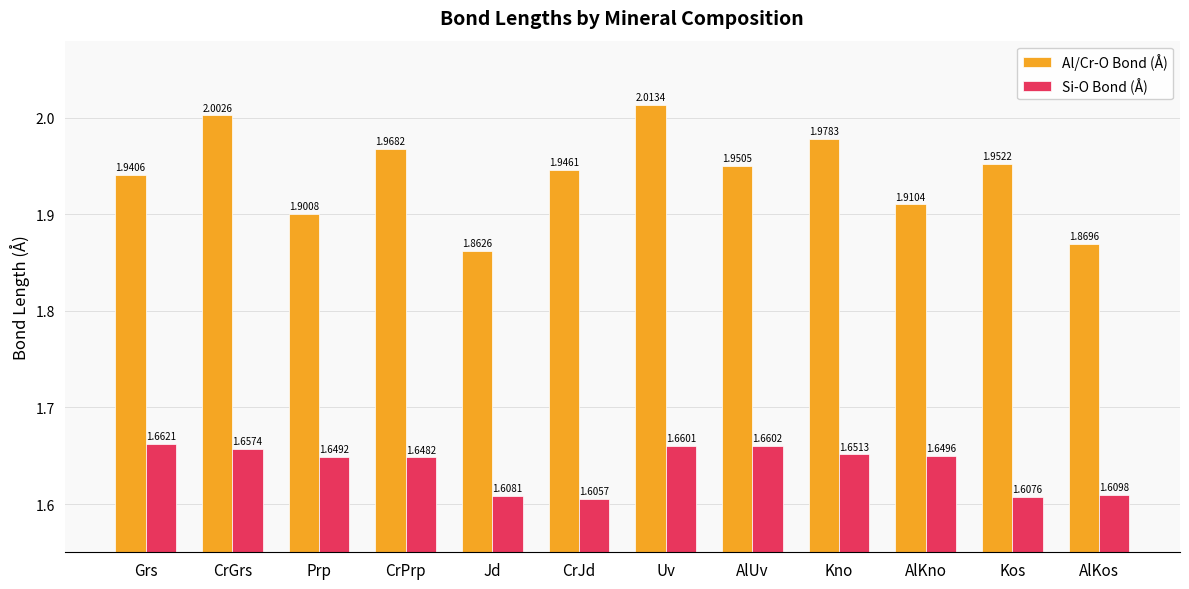

Which category has the highest value across all series?

Uv